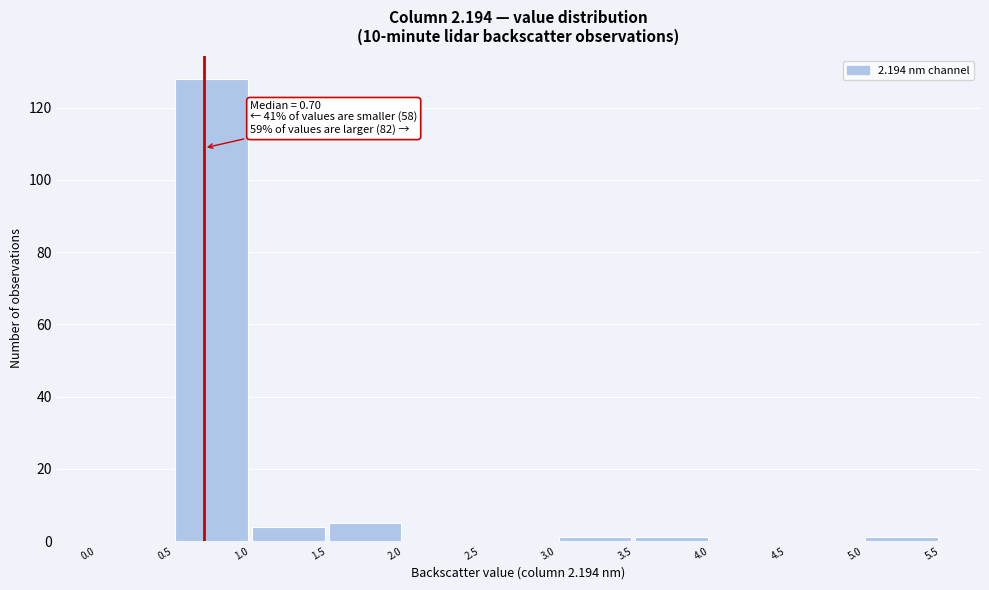

Over which range of the x-axis is the bar tallest?

0.5 to 1.0